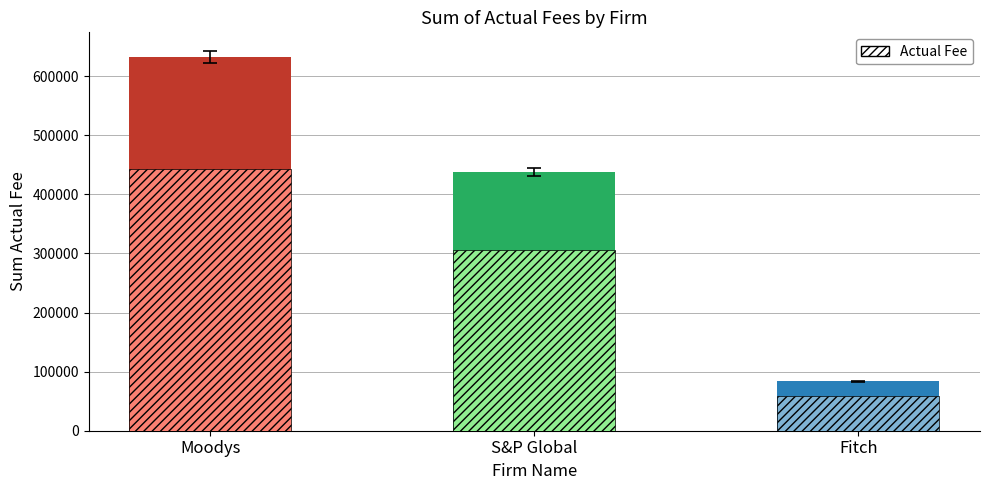

List the labels in order of value, smallest first.

Fitch, S&P Global, Moodys